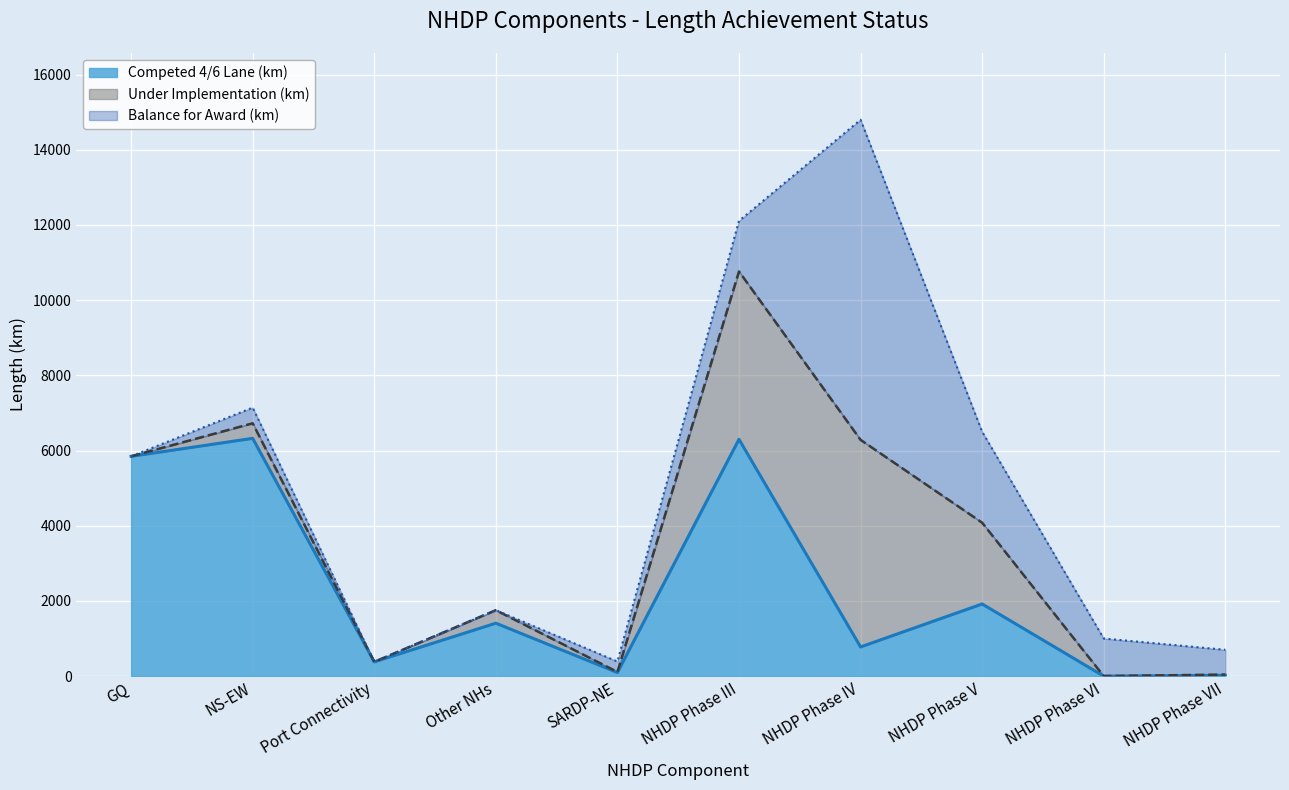

At which label does Balance for Award (km) reach its minimum?

GQ